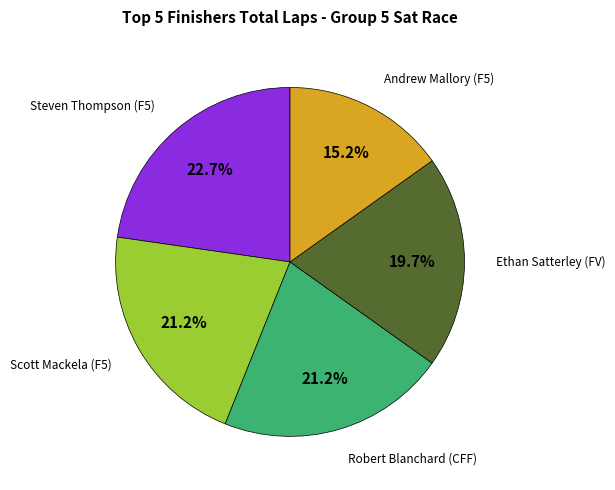

Is there any slice that represents more than half of the pie?

No